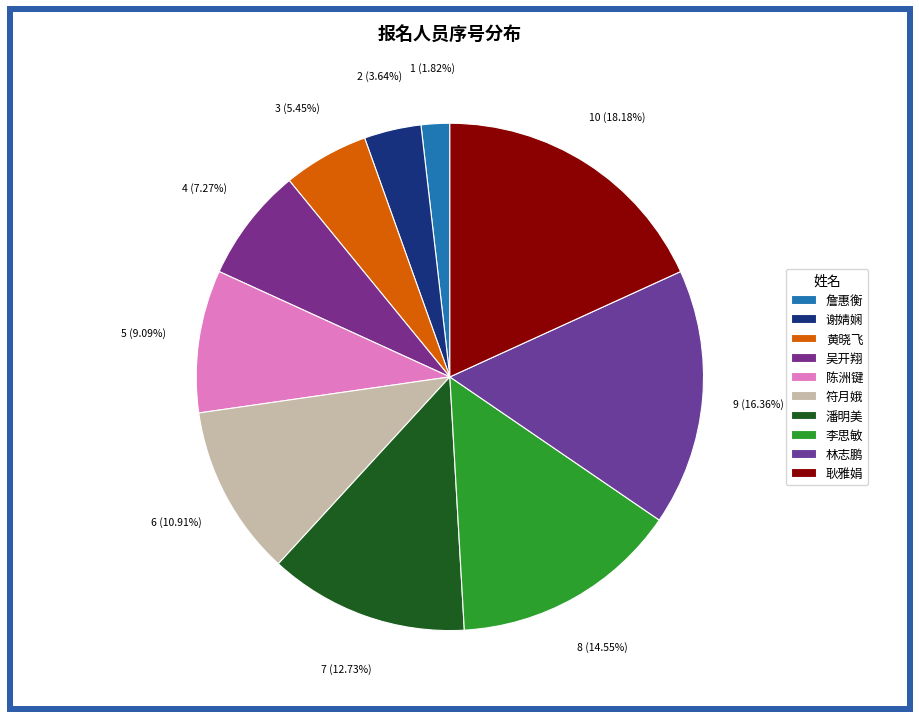

To the nearest percent, what portion does 潘明美 represent?

13%